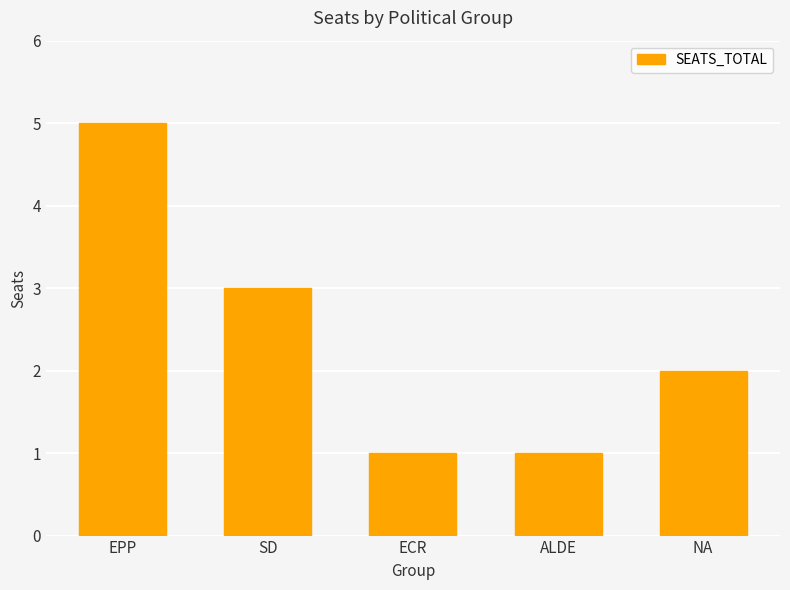

Reading right to left, list all the values displayed in this chart.

2	1	1	3	5